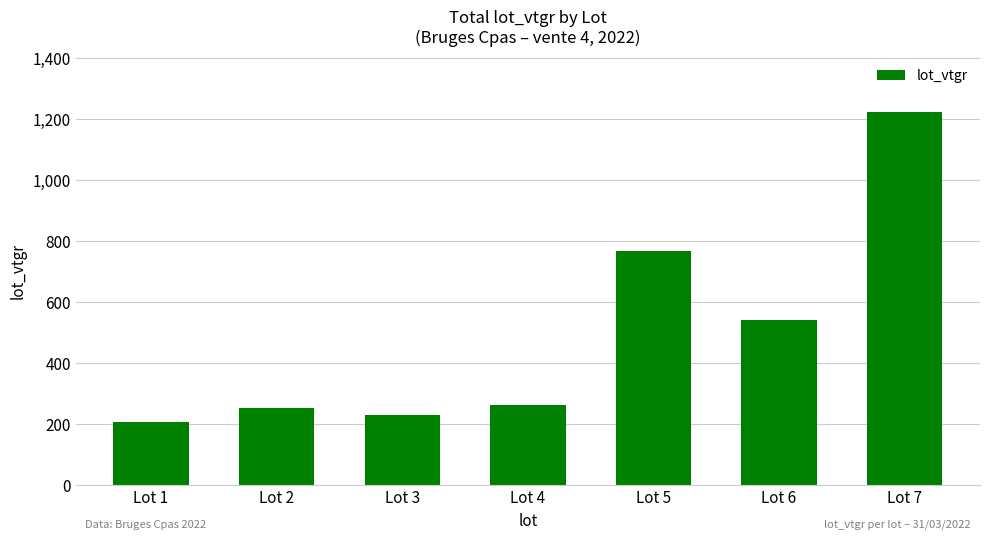

Which label corresponds to the smallest value in the chart?

Lot 1